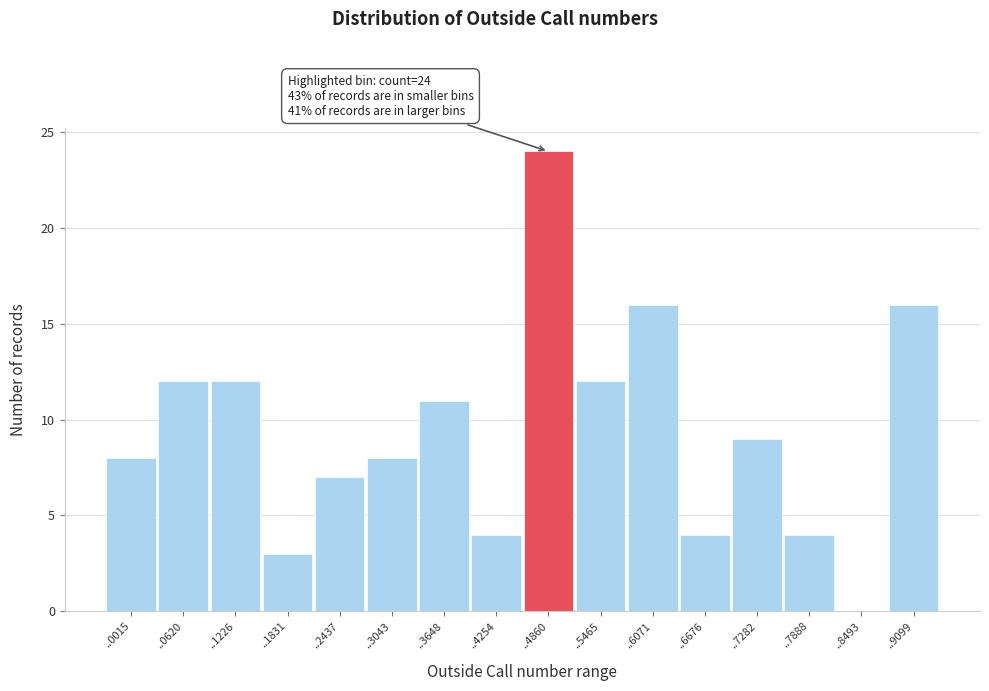

Reading left to right, what are all the values shown in this chart?

..0015=8	..0620=12	..1226=12	..1831=3	..2437=7	..3043=8	..3648=11	..4254=4	..4860=24	..5465=12	..6071=16	..6676=4	..7282=9	..7888=4	..8493=0	..9099=16